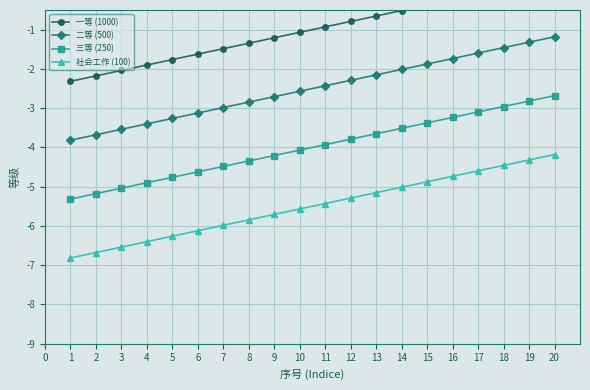

True or false: 三等 (250) has more than 1 interior local peaks.

False